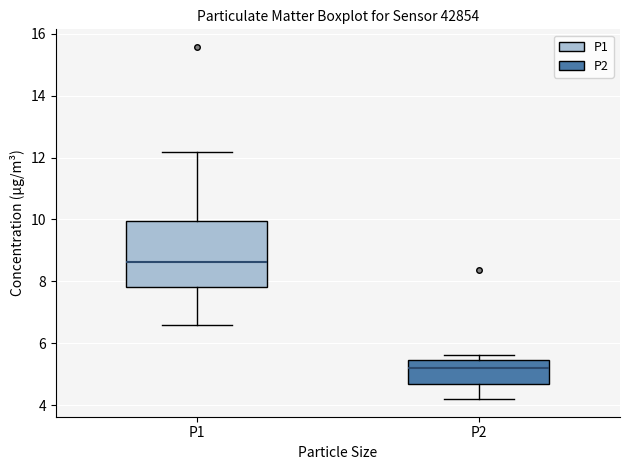

Where does the median line of the box for P2 sit on the y-axis? The values are not printed on the chart, so give them approximately, as read against the axis.

5.2